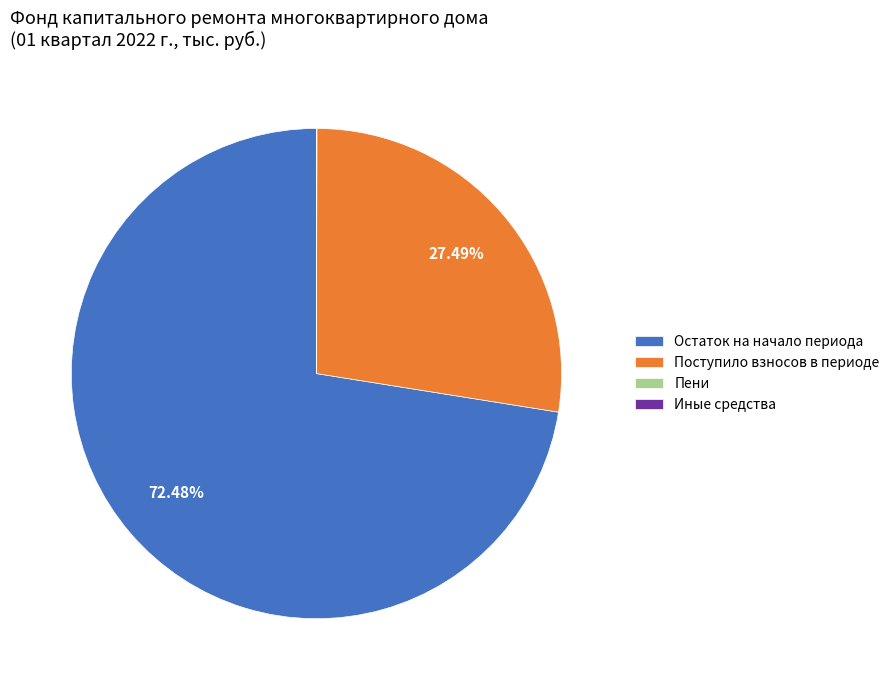

Which category has the biggest portion of the pie?

Остаток на начало периода